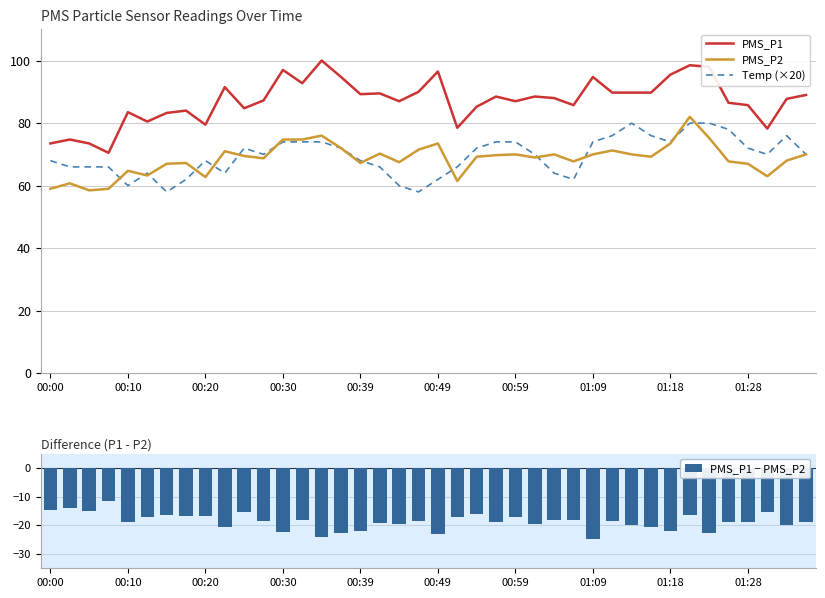

True or false: Temp (×20) has a value of 86.1 at 26.

False